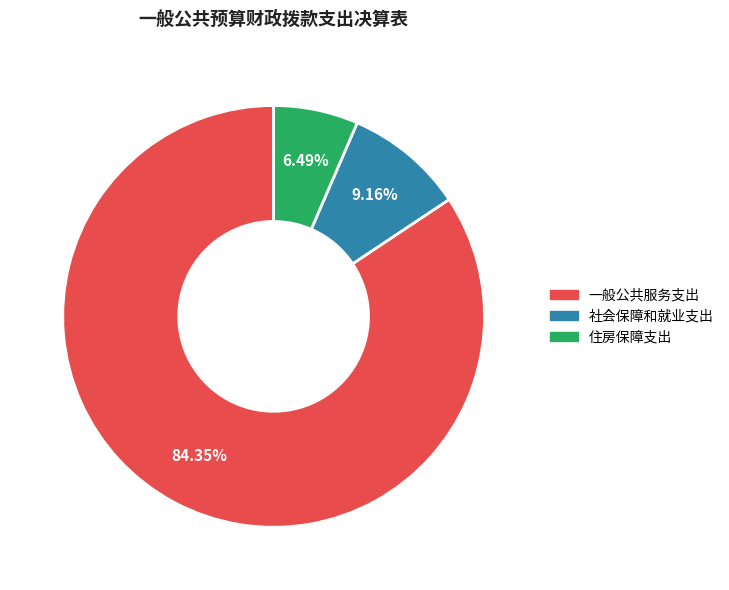

Between 住房保障支出 and 一般公共服务支出, which is larger?

一般公共服务支出